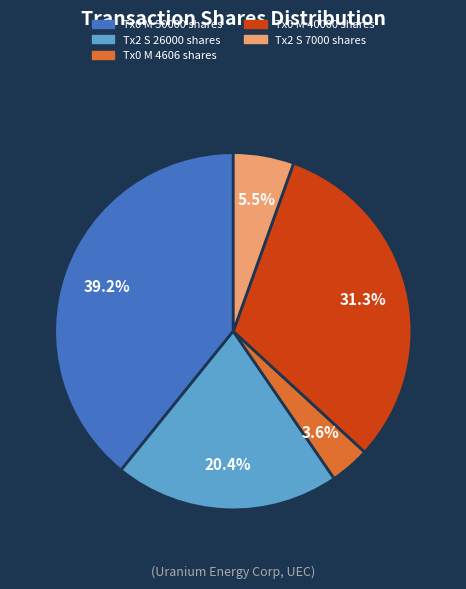

Does any single category account for the majority?

No